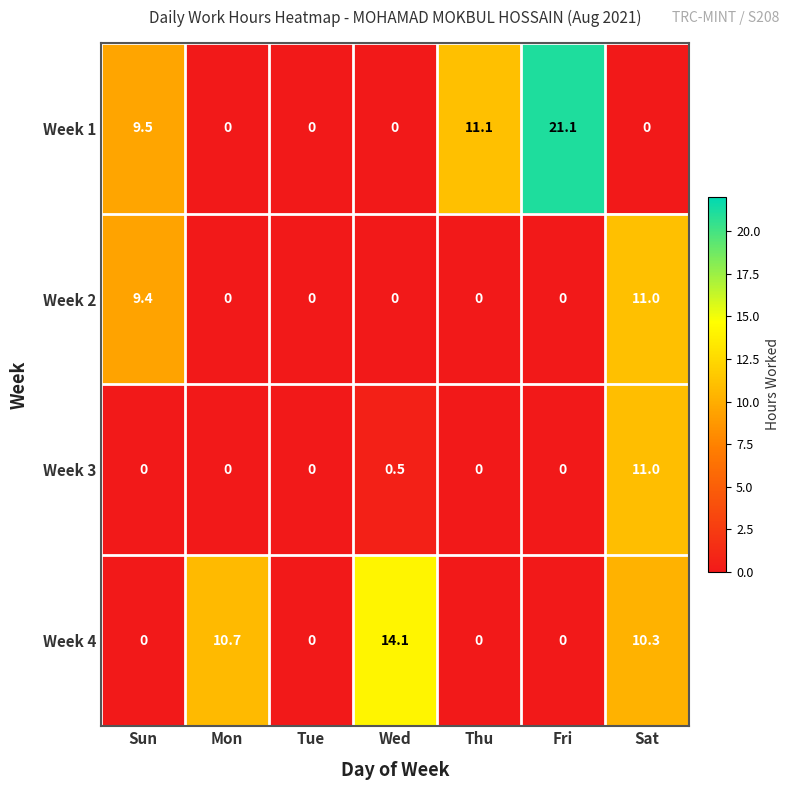

The Week 3 series shows 0.5 at Wed. True or false?

True